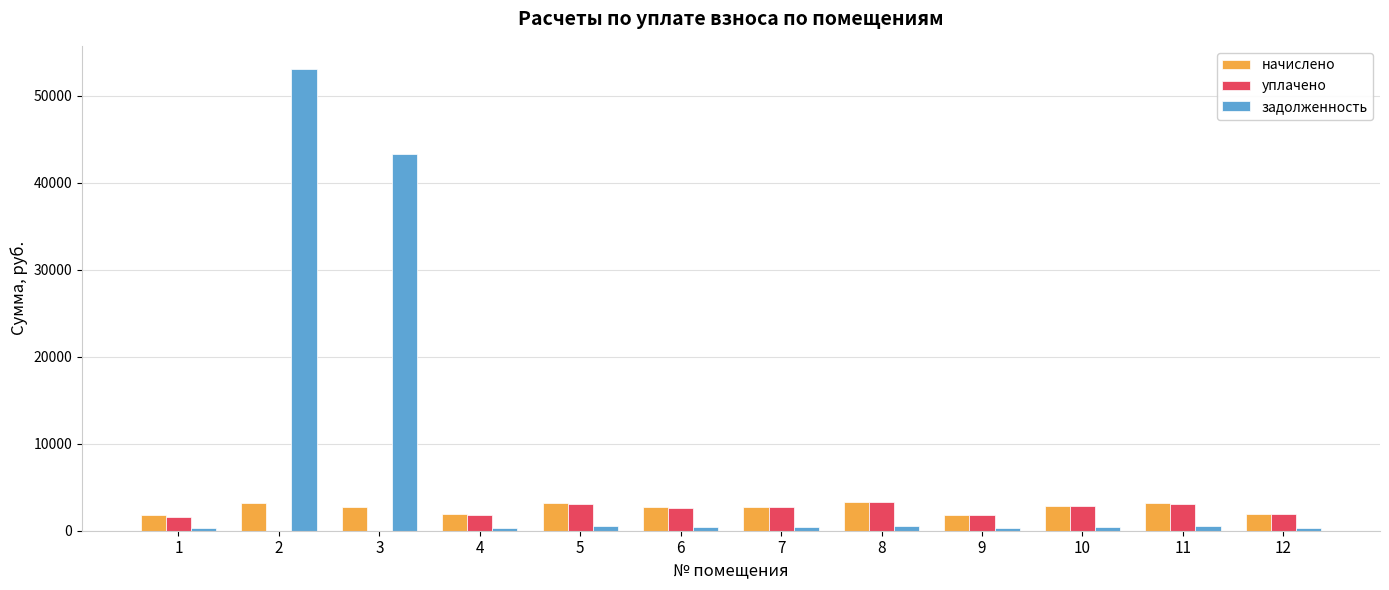

What is the highest value of the уплачено series?

3251.8